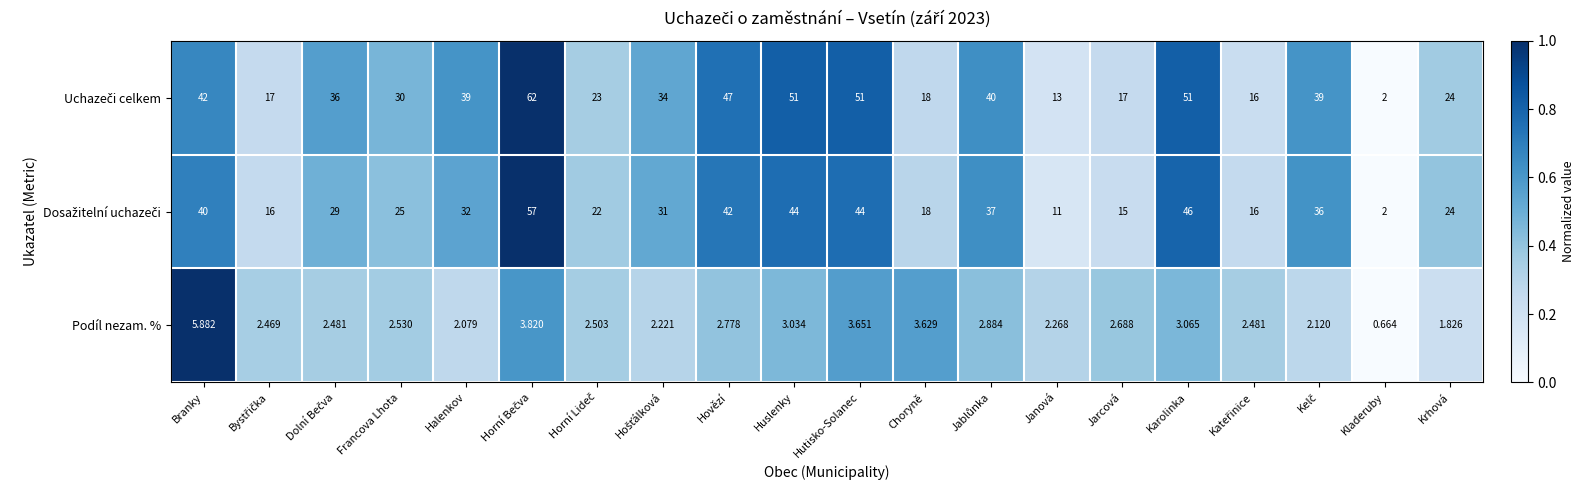

At which label does Podíl nezam. % first exceed 2?

Branky